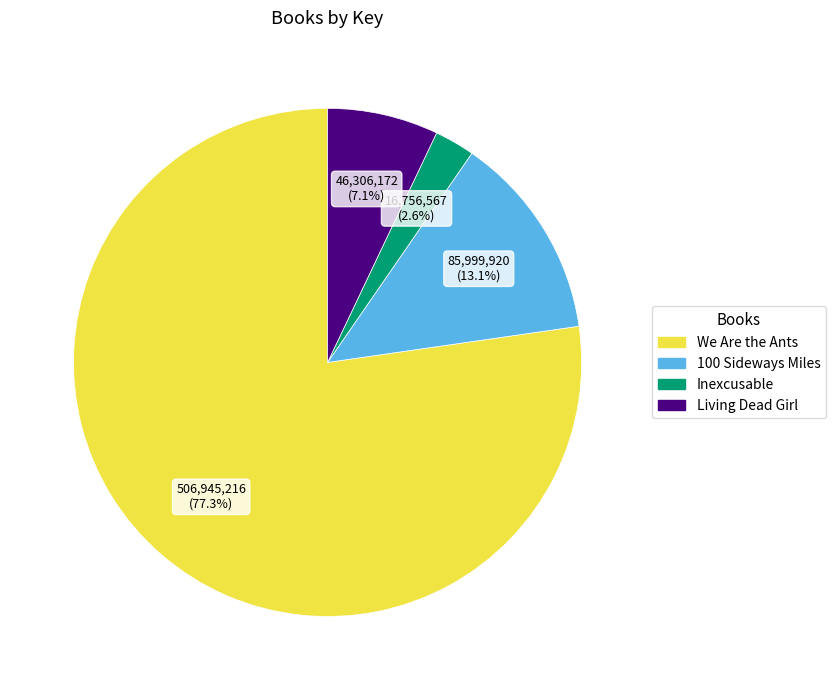

Which category has the biggest portion of the pie?

We Are the Ants